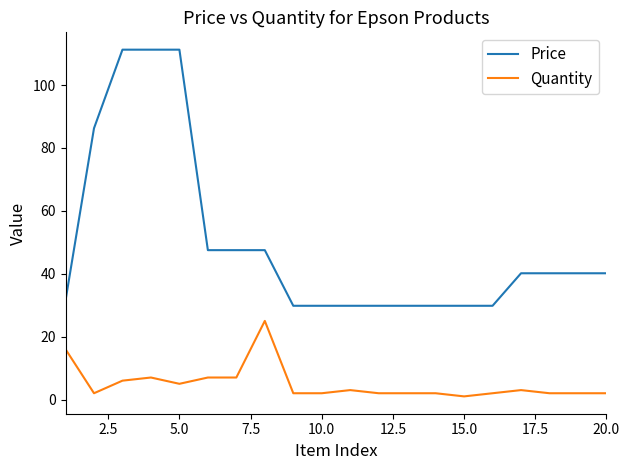

True or false: Quantity and Price cross at least once.

False